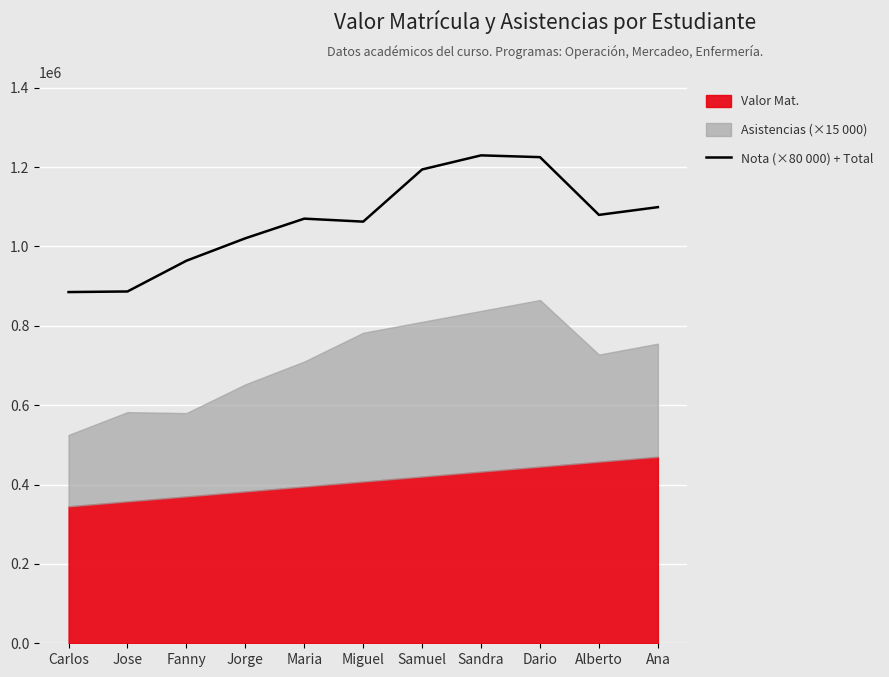

What is the label of the 5th point from the left?

Maria